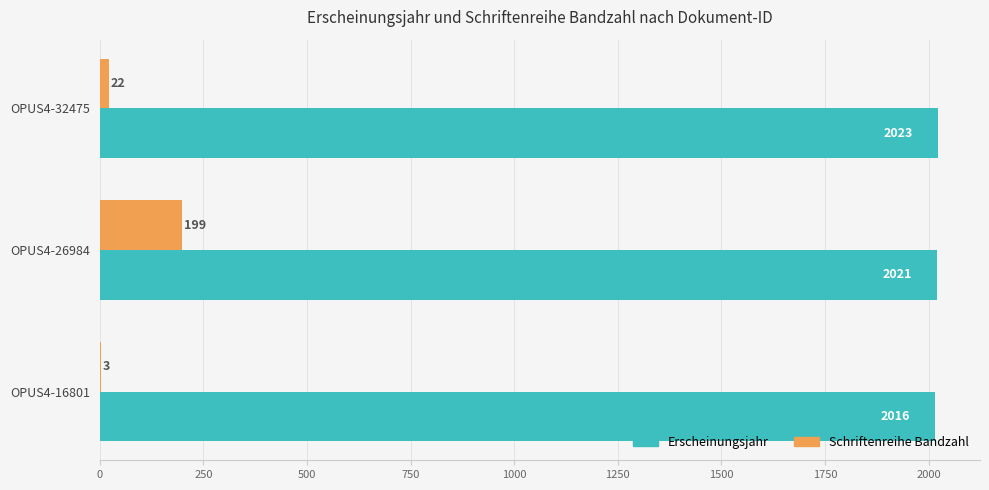

At which category is the sum across all series the highest?

OPUS4-26984